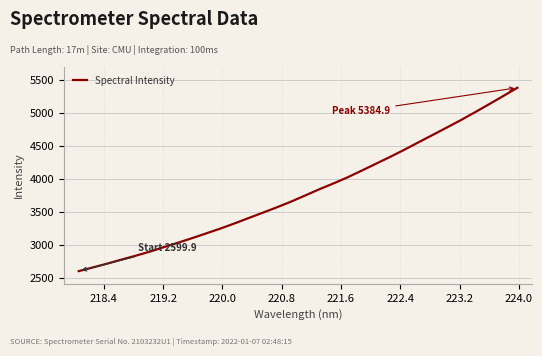

What is the minimum value shown in the chart?

2599.9